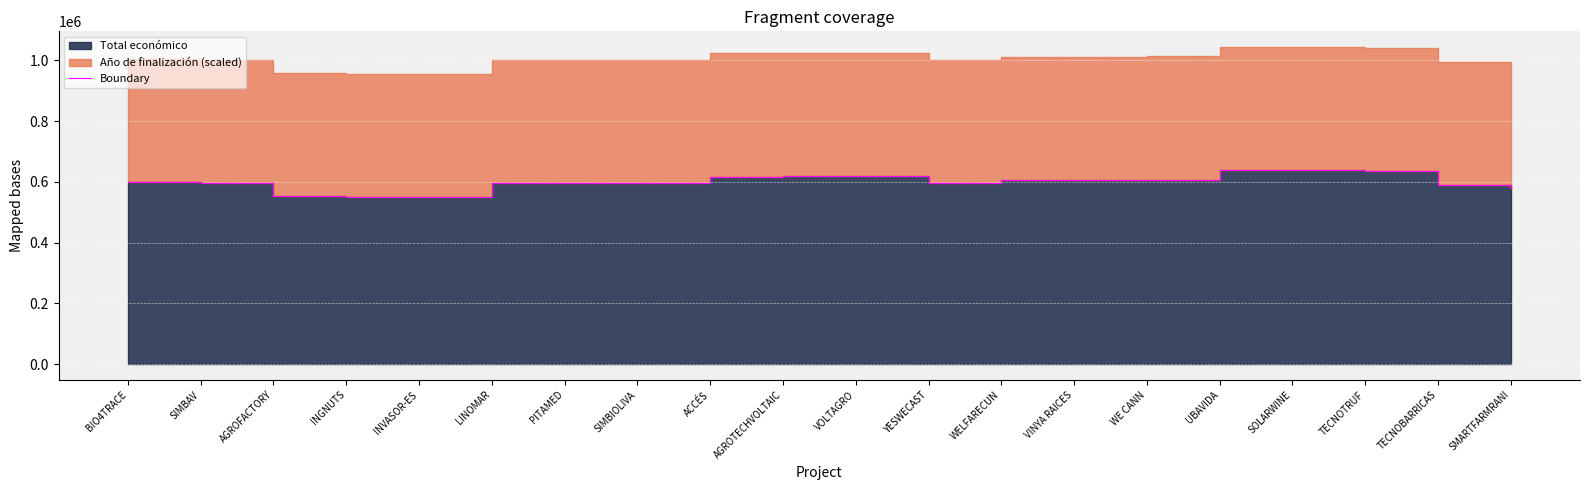

What is the difference between the second highest and minimum values?

88922